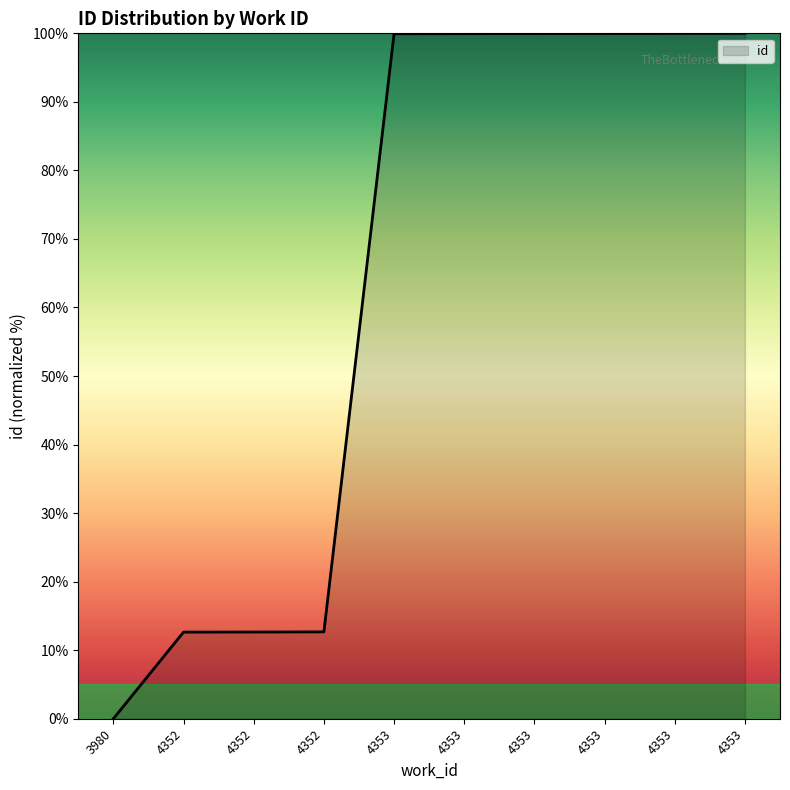

Rank the categories by value from lowest to highest.

3980, 4352, 4352, 4352, 4353, 4353, 4353, 4353, 4353, 4353